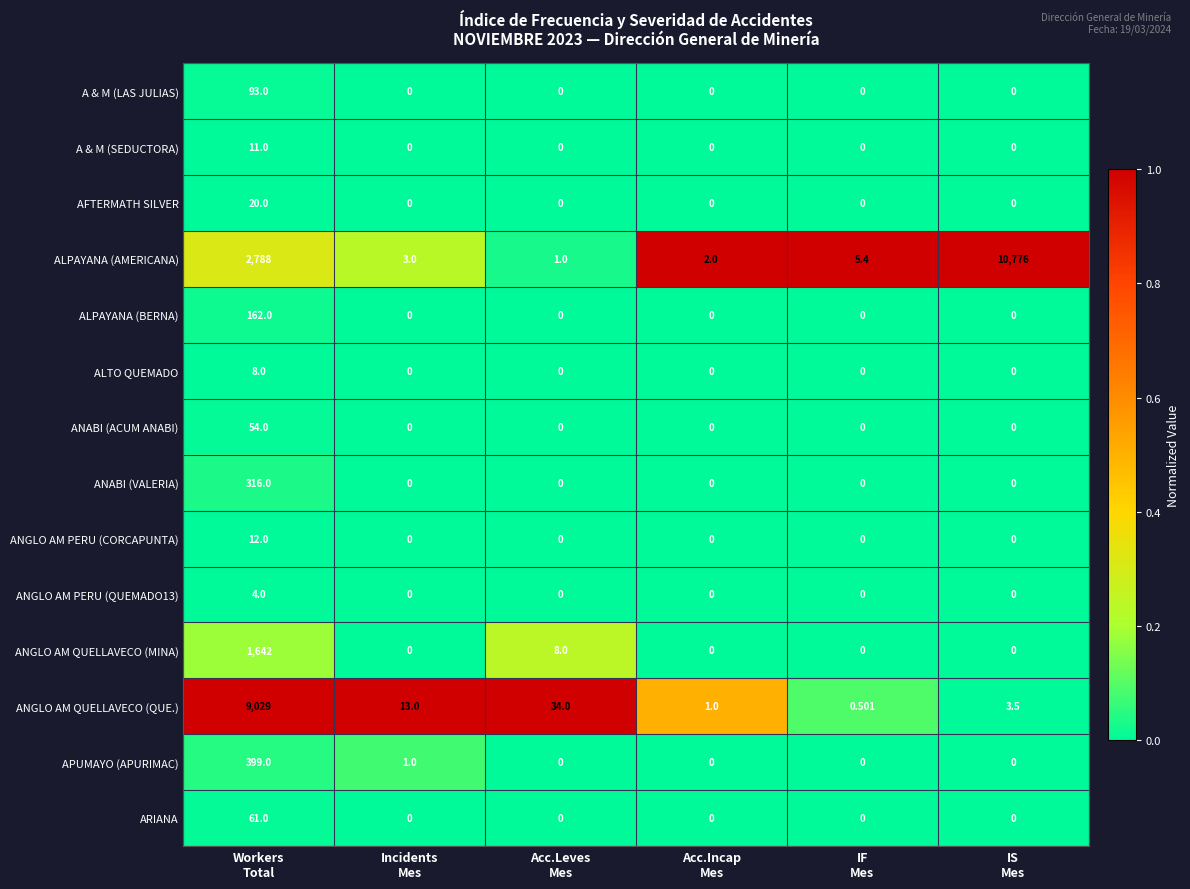

Which series has the largest range (max minus min)?

ALPAYANA (AMERICANA)